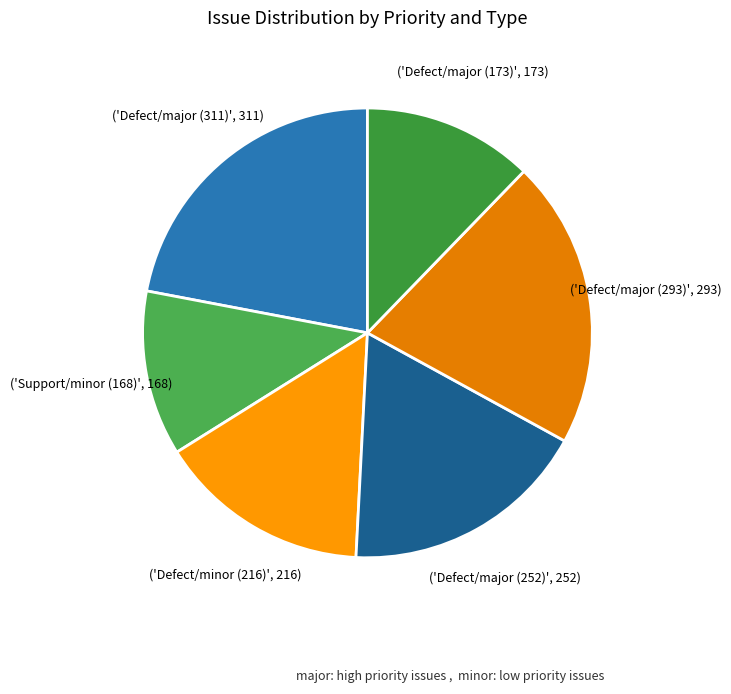

Count the number of slices in the pie.

6